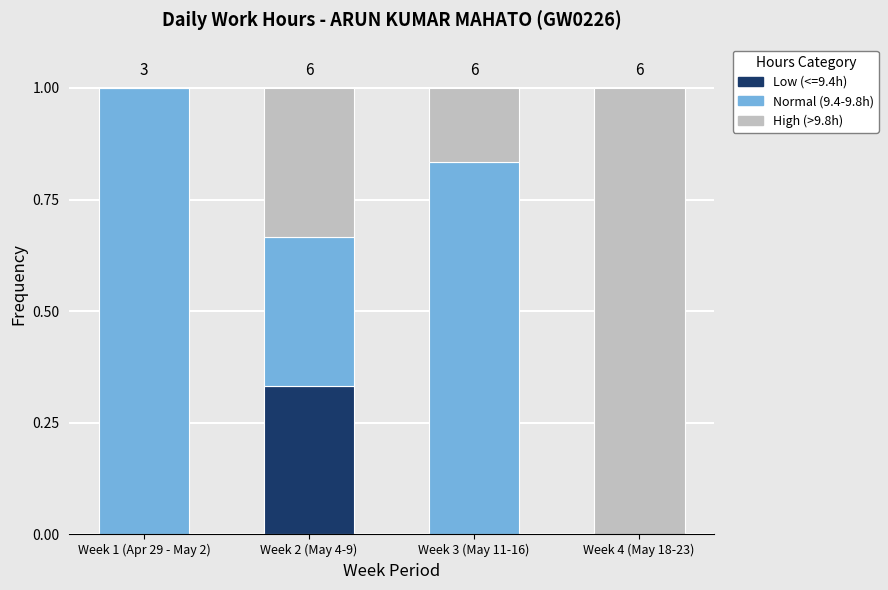

Is it true that Low (<=9.4h) equals 0.0 at Week 1 (Apr 29 - May 2)?

True